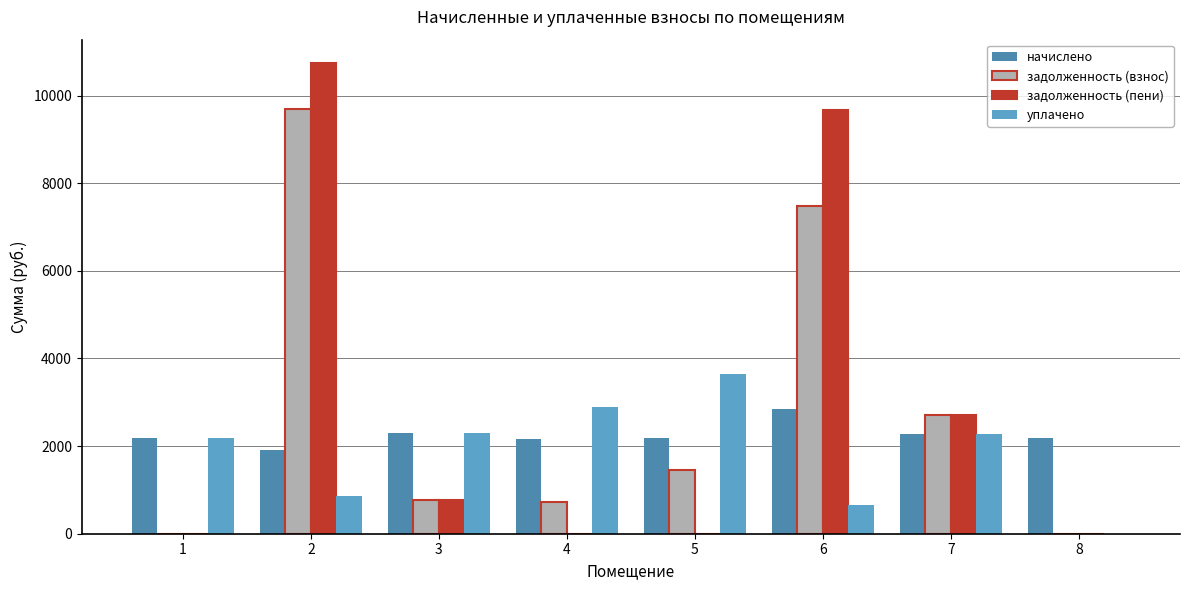

Are the bars grouped side by side (vs. stacked)?

Yes